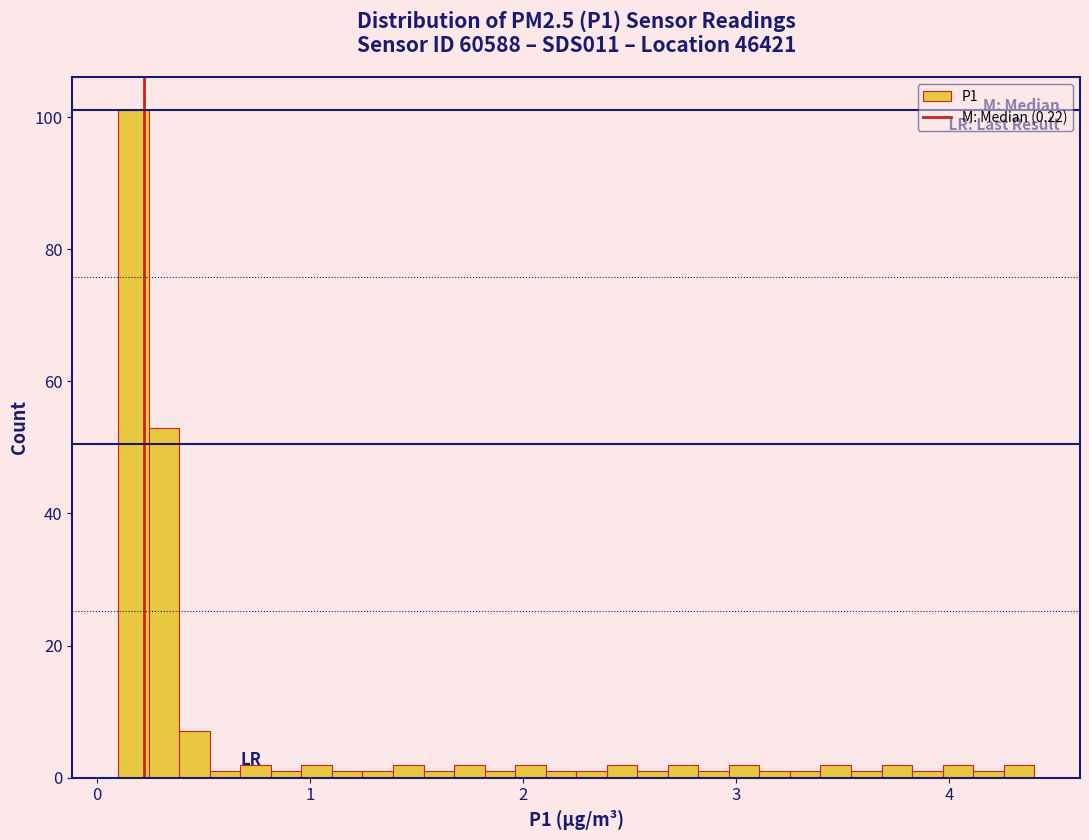

Around what value on the x-axis is the tallest bar? Give the approximate position of its centre, as read against the axis.

0.2